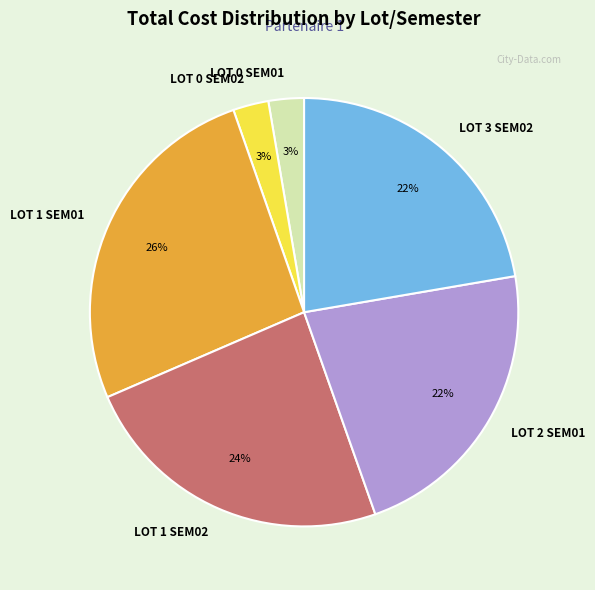

The LOT 1 SEM02 slice represents 24% of the pie. True or false?

True